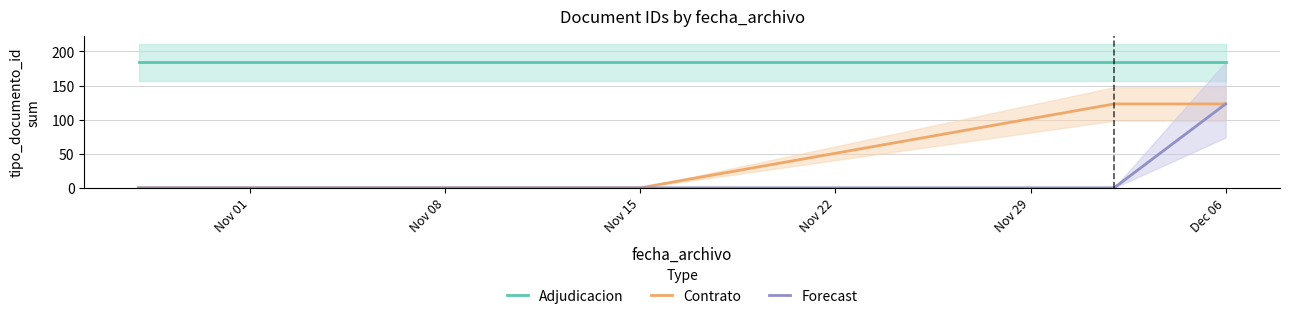

What is the highest value of the Adjudicacion series?

184